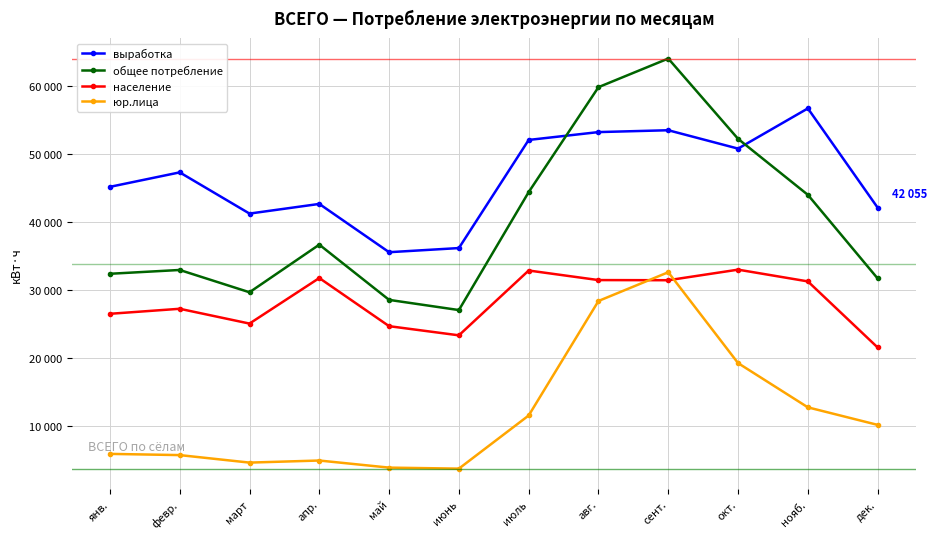

Between янв. and март, which series saw the biggest shift?

выработка